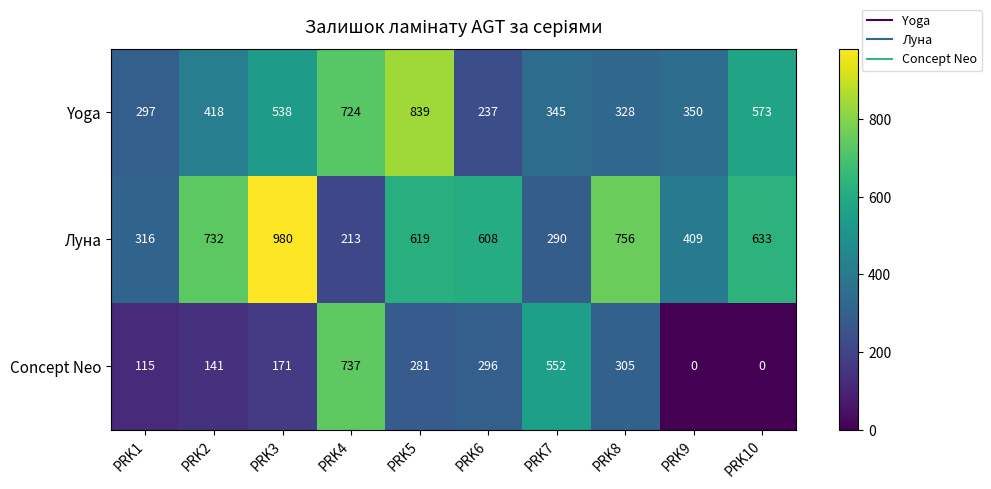

True or false: Yoga has a value of 243 at PRK10.

False